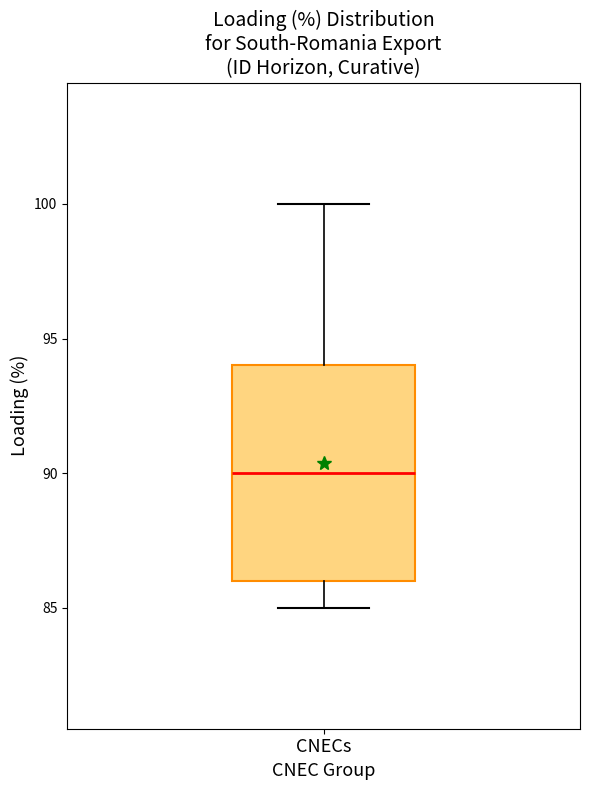

Read this box plot against the y-axis: the position of the median line, the range covered by the box, and the ends of both whiskers. The values are not printed on the chart, so give them approximately, as read against the axis.

median 90, box 86 to 94, whiskers 85 to 100